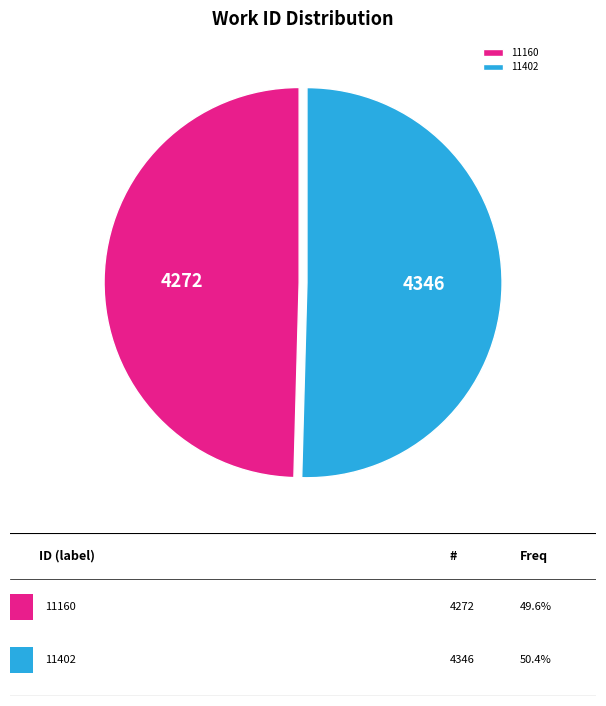

Which slice is the smallest?

11160